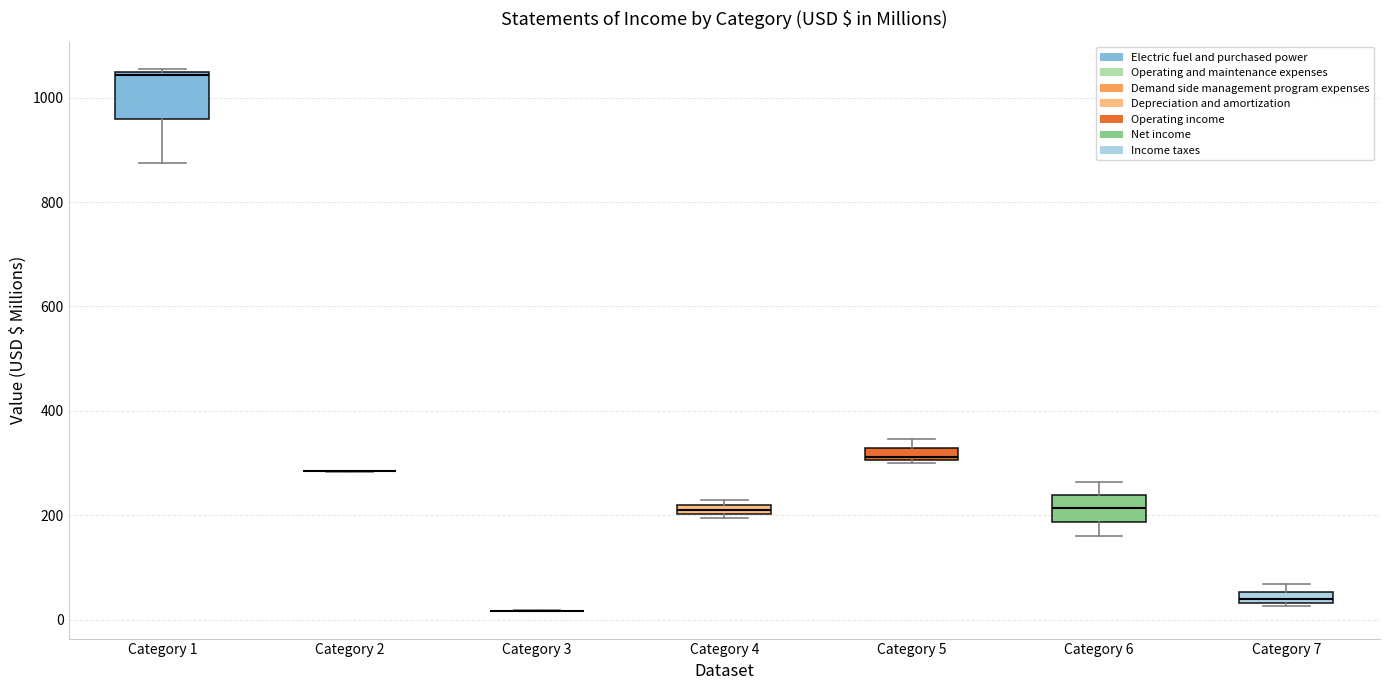

Comparing the boxes themselves (not the whiskers), which one is the tallest?

Category 1